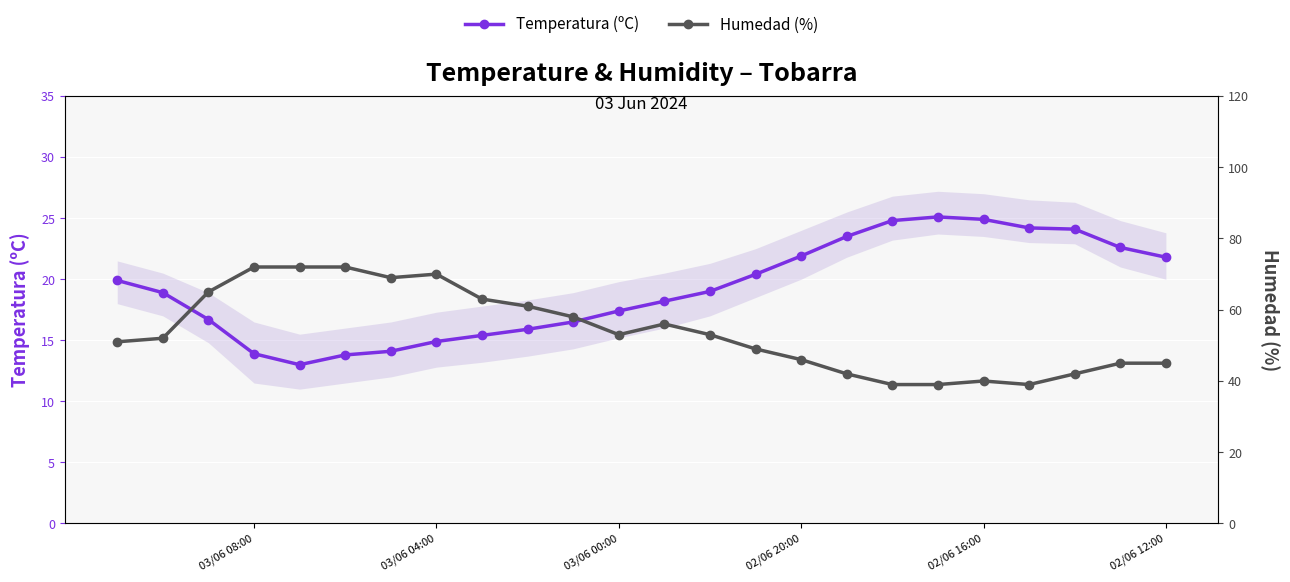

At which category does Humedad (%) reach its first local valley?

03/06 00:00